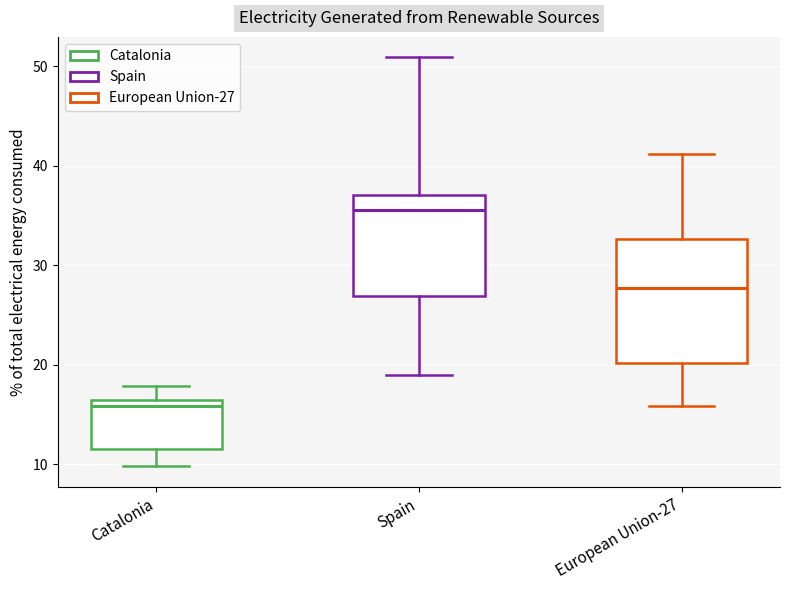

Reading left to right, read every box against the y-axis: the position of its median line, the range the box covers, and the ends of its whiskers. The values are not printed on the chart, so give them approximately, as read against the axis.

Catalonia: median 16, box 12 to 17, whiskers 10 to 18
Spain: median 36, box 27 to 37, whiskers 19 to 51
European Union-27: median 28, box 20 to 33, whiskers 16 to 41